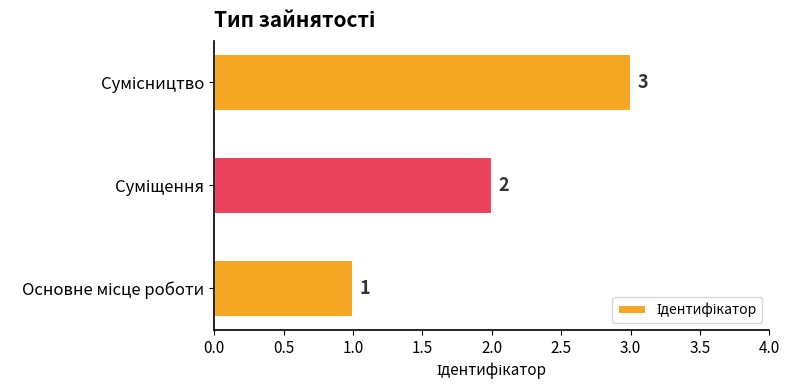

What is the maximum value shown in the chart?

3